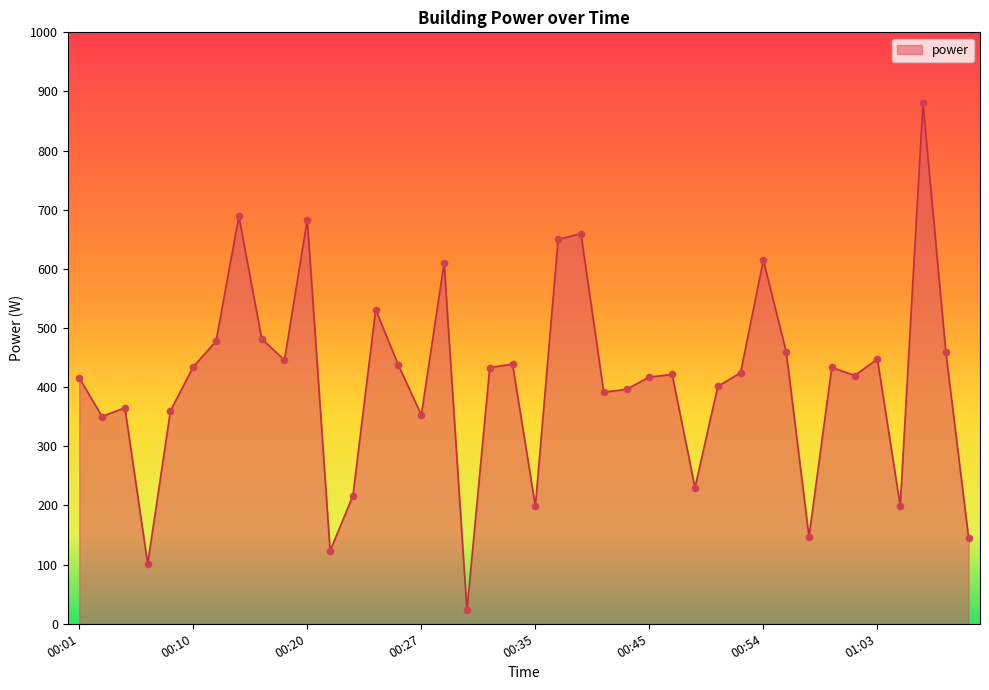

What is the maximum value shown in the chart?

880.1